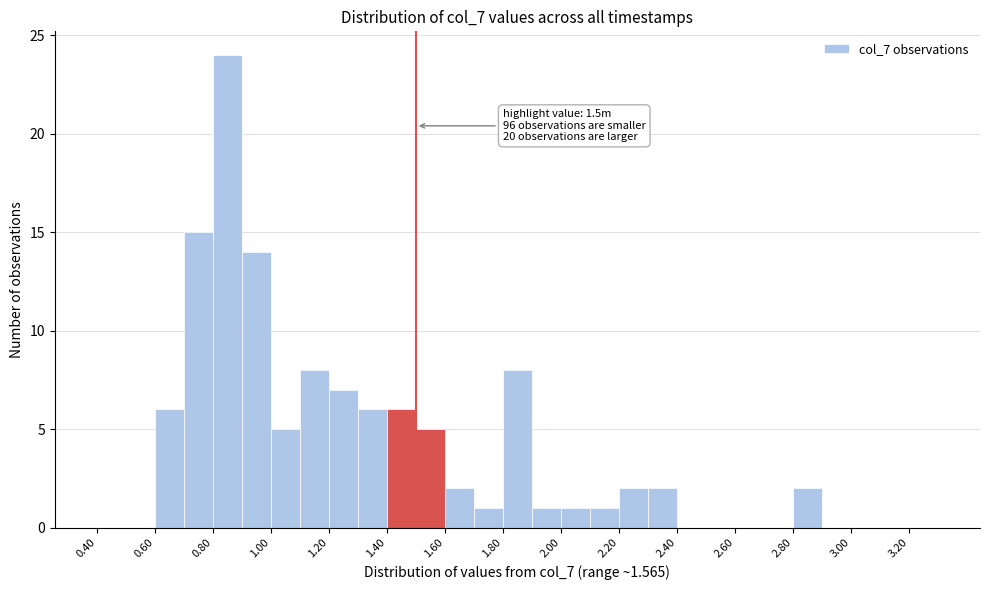

Over which range of the x-axis is the bar tallest?

0.8 to 0.9